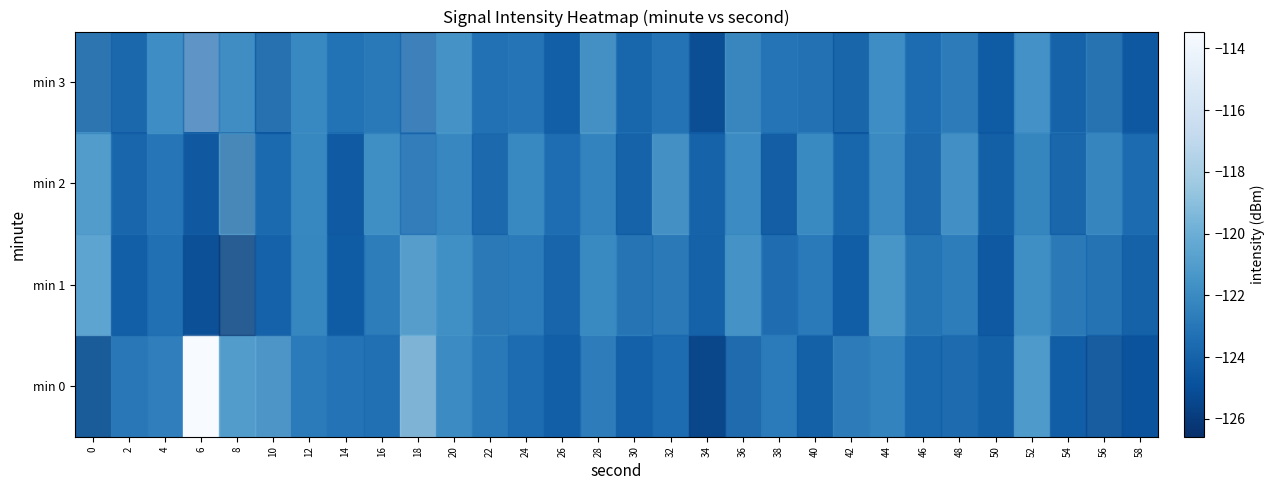

At how many categories does at least one series exceed -118?

1